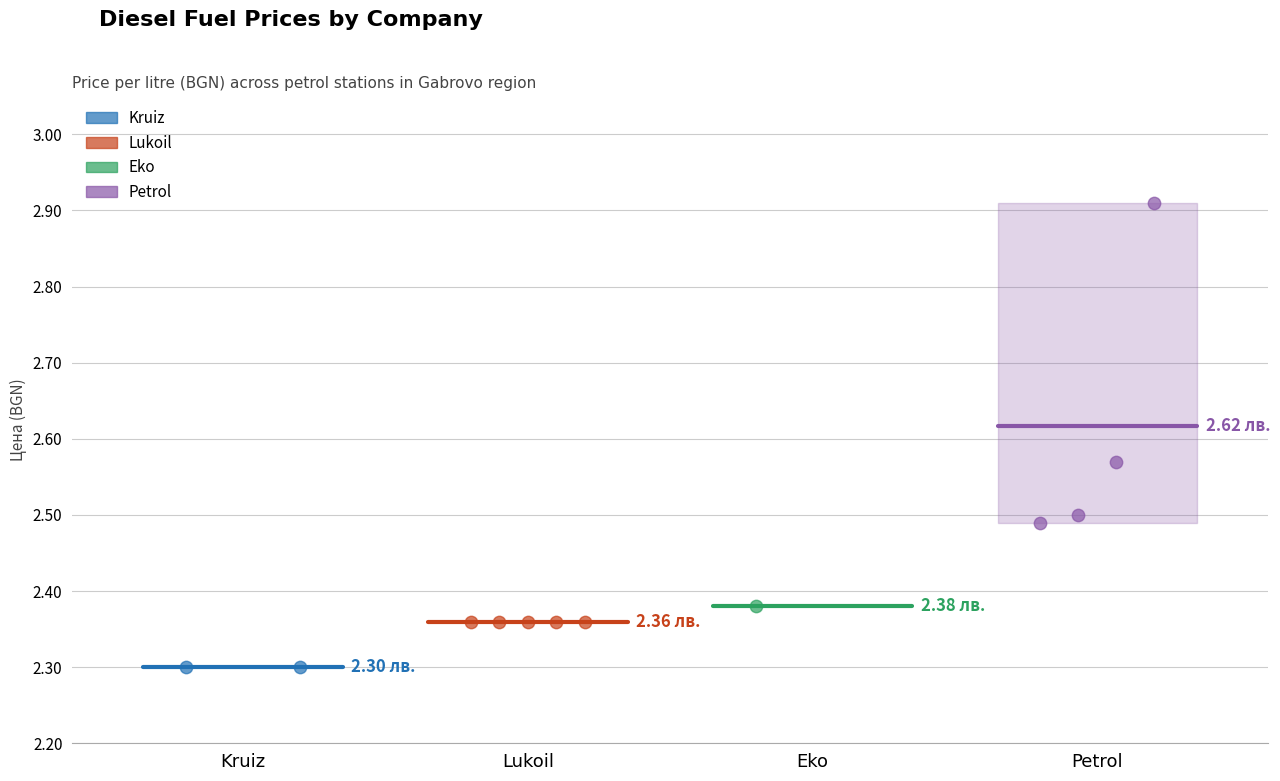

Which series reaches the maximum Y coordinate?

Petrol